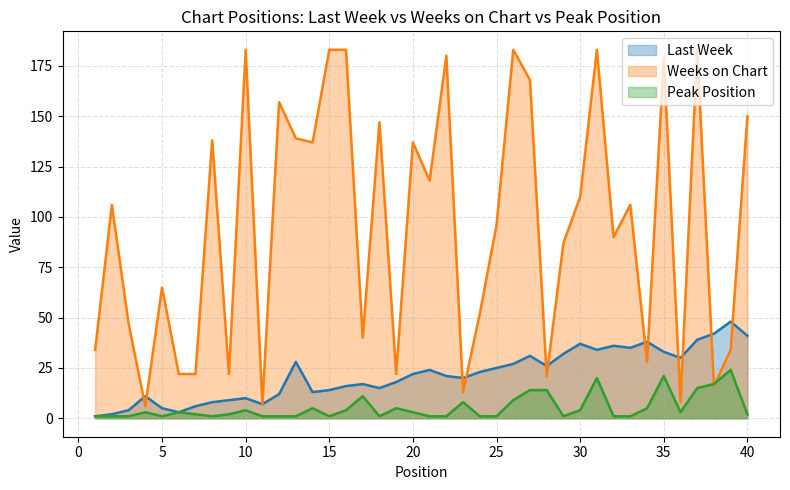

Between 32 and 24, which is larger?

32